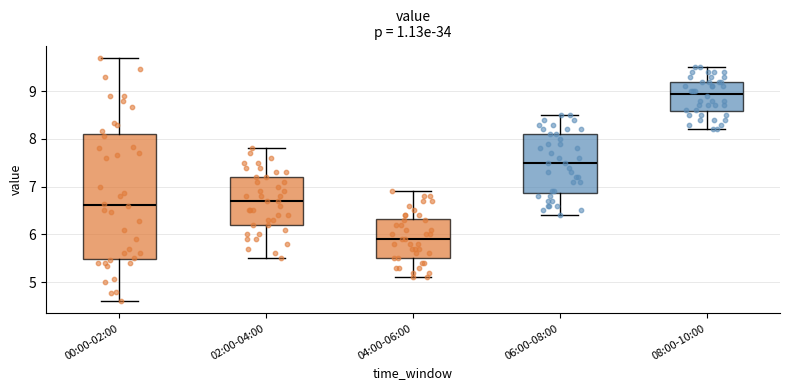

Reading left to right, read every box against the y-axis: the position of its median line, the range the box covers, and the ends of its whiskers. The values are not printed on the chart, so give them approximately, as read against the axis.

00:00-02:00: median 6.6, box 5.5 to 8.1, whiskers 4.6 to 9.7
02:00-04:00: median 6.7, box 6.2 to 7.2, whiskers 5.5 to 7.8
04:00-06:00: median 5.9, box 5.5 to 6.3, whiskers 5.1 to 6.9
06:00-08:00: median 7.5, box 6.9 to 8.1, whiskers 6.4 to 8.5
08:00-10:00: median 9.0, box 8.6 to 9.2, whiskers 8.2 to 9.5